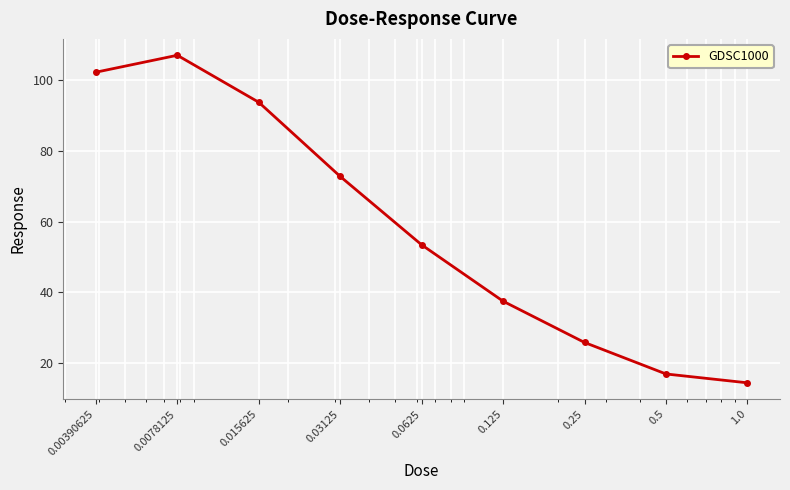

What is the value of the 9th point from the left?

14.4